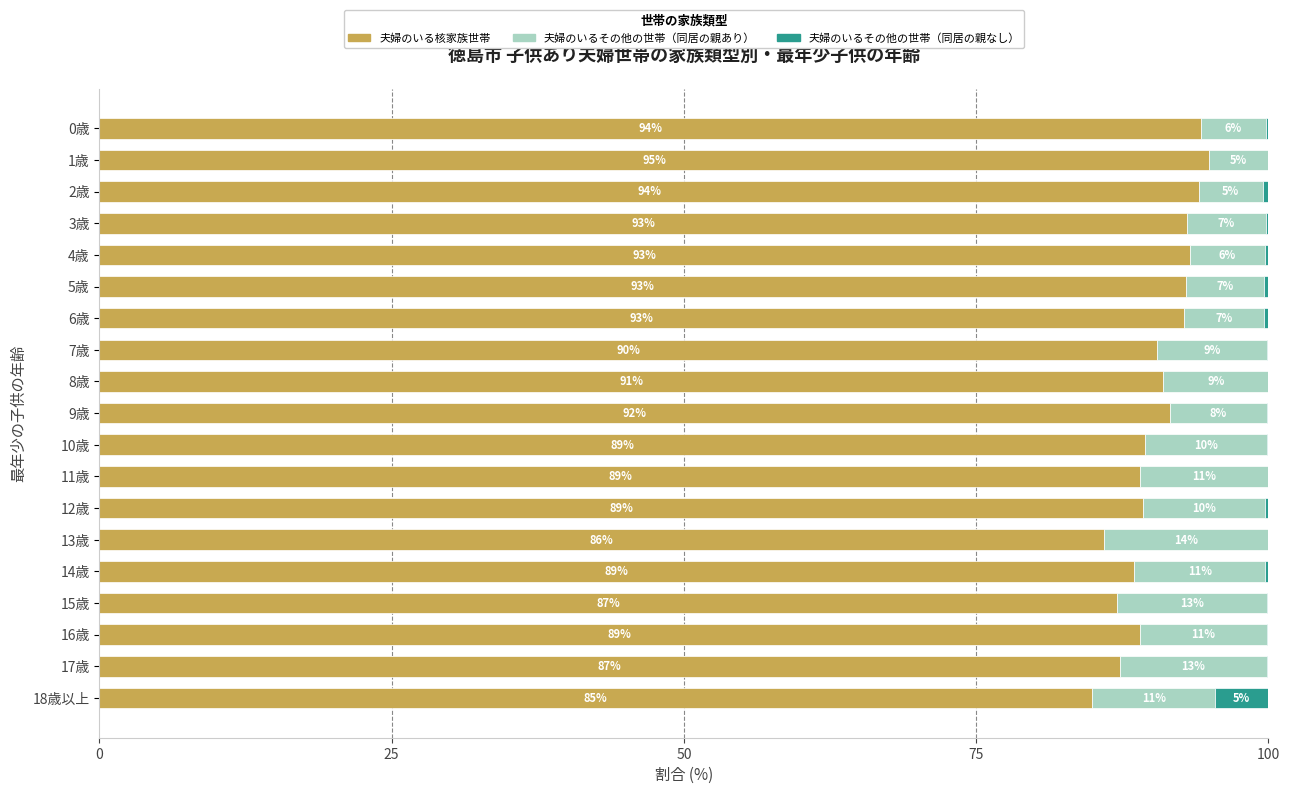

Is it true that 夫婦のいる核家族世帯 equals 162.6 at 4歳?

False